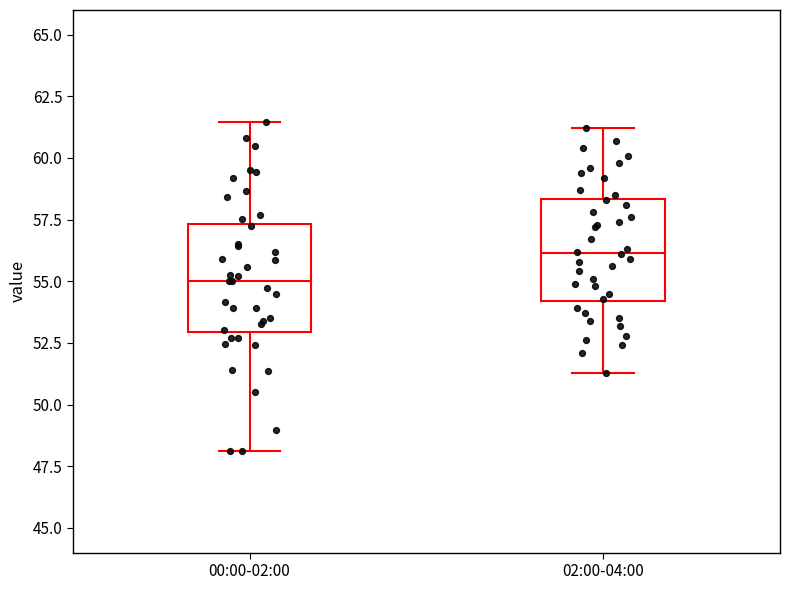

Reading left to right, read every box against the y-axis: the position of its median line, the range the box covers, and the ends of its whiskers. The values are not printed on the chart, so give them approximately, as read against the axis.

00:00-02:00: median 55.0, box 53.0 to 57.5, whiskers 48.0 to 61.5
02:00-04:00: median 56.0, box 54.0 to 58.5, whiskers 51.5 to 61.0